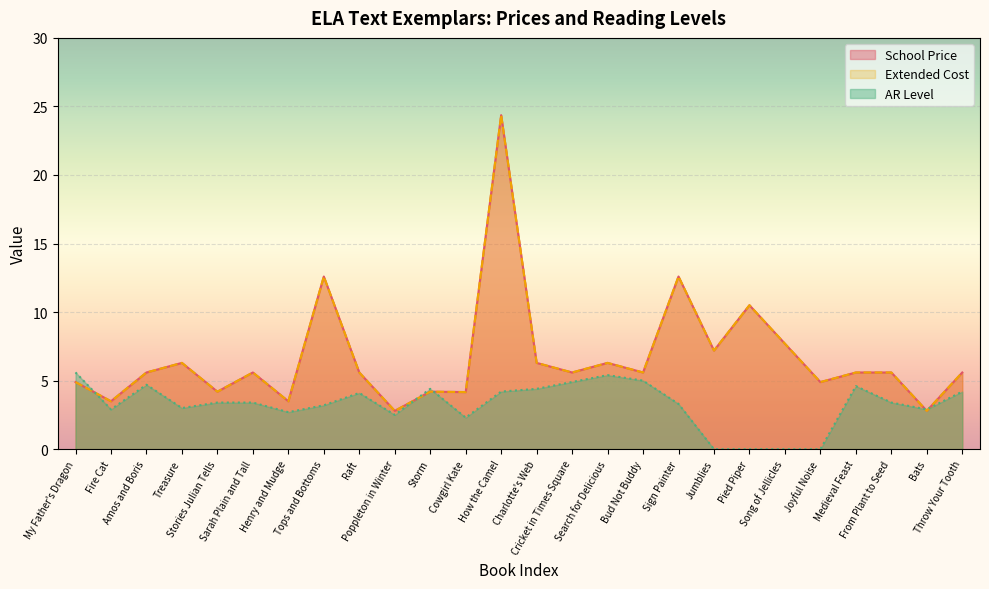

The School Price series shows 1.9 at Amos and Boris. True or false?

False